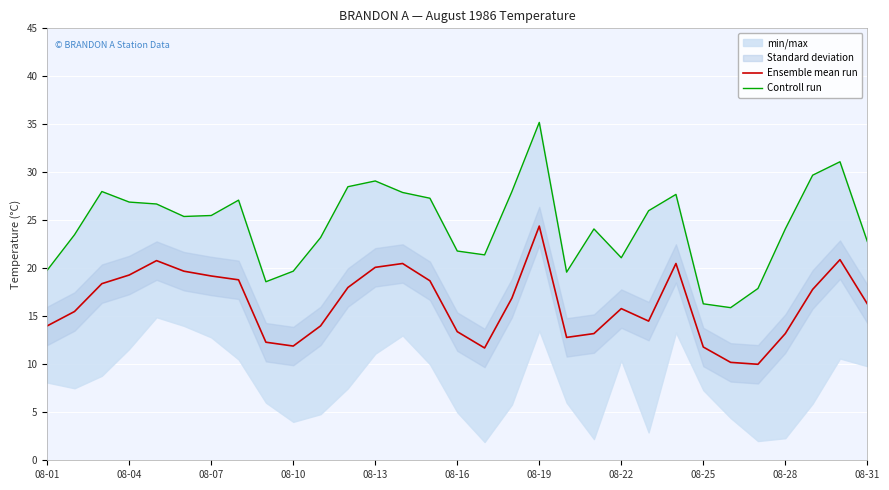

True or false: Ensemble mean run has a value of 22.7 at 08-01.

False